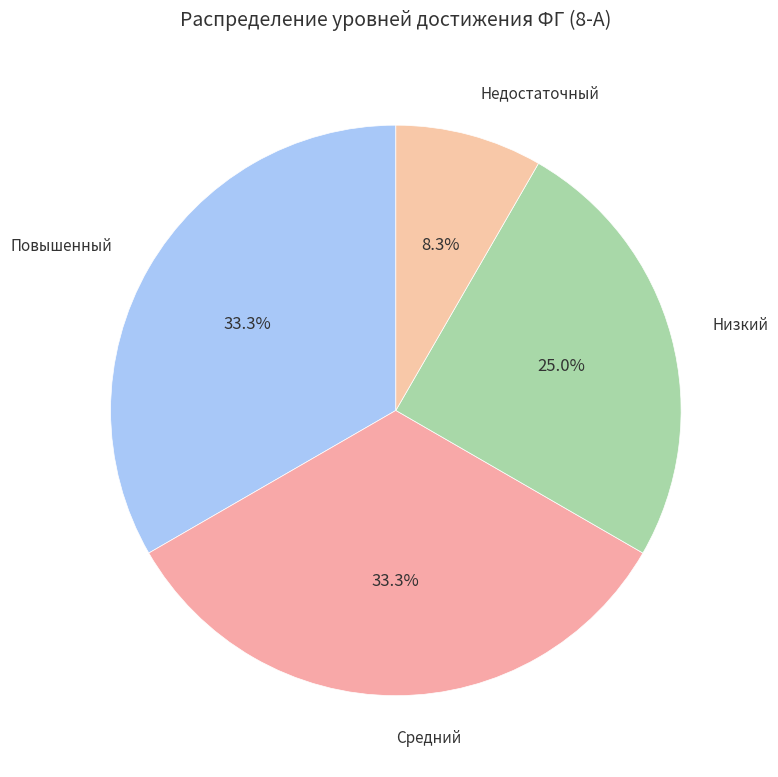

Count the number of slices in the pie.

4